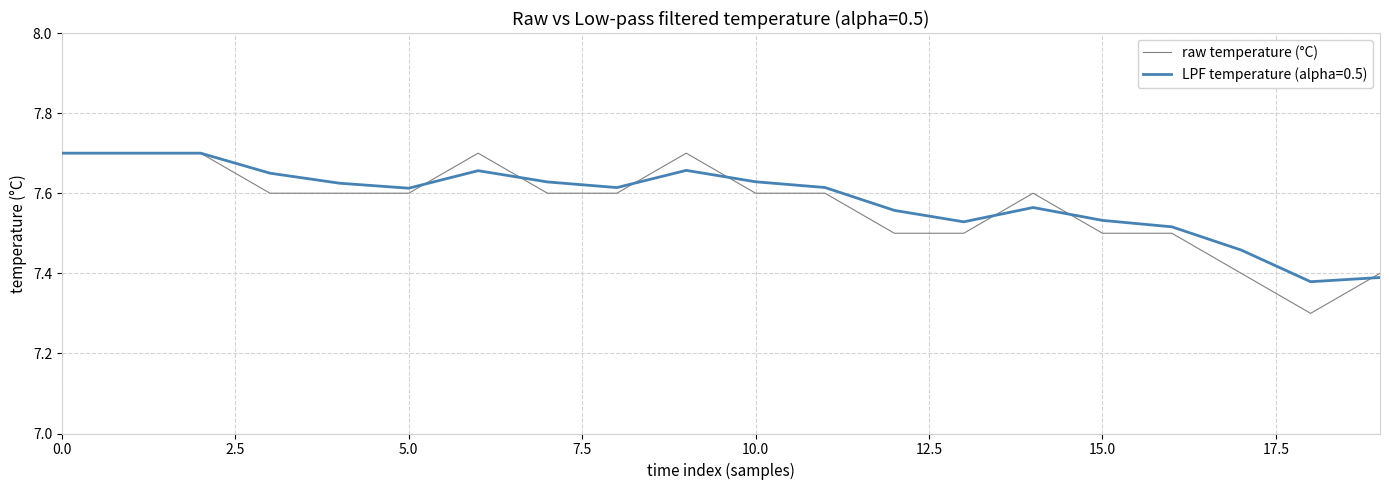

Which series has the widest spread of values?

raw temperature (°C)